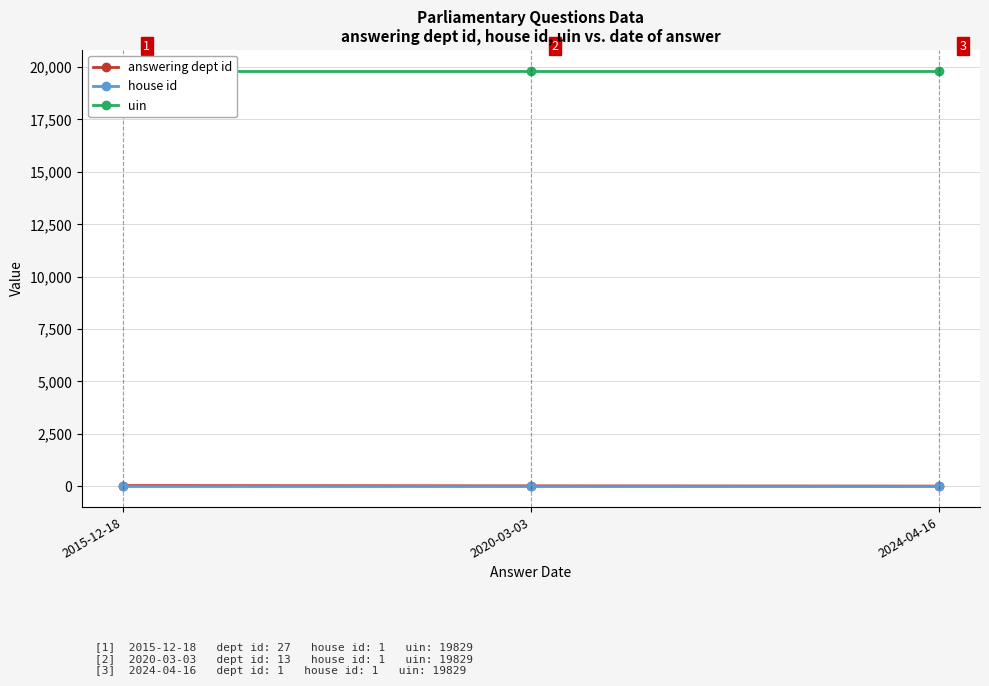

How many lines are shown in the chart?

3